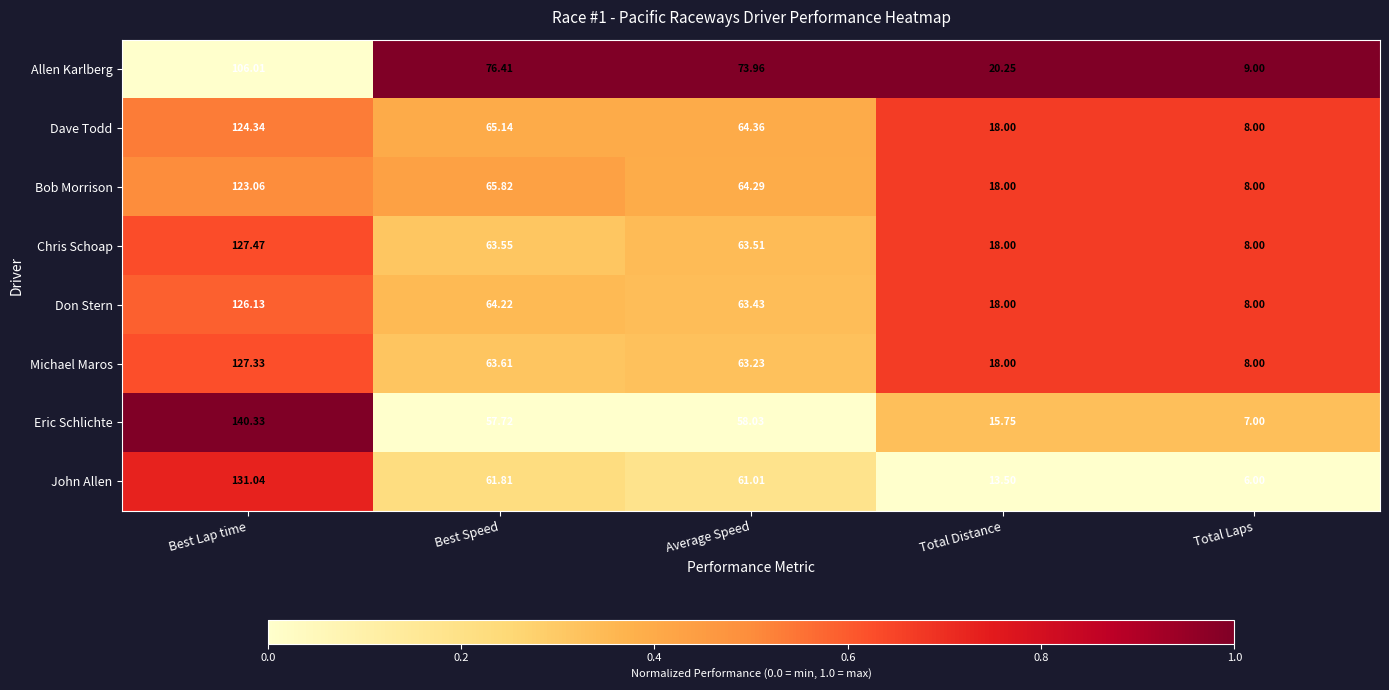

At which category is the sum across all series the highest?

Best Lap time